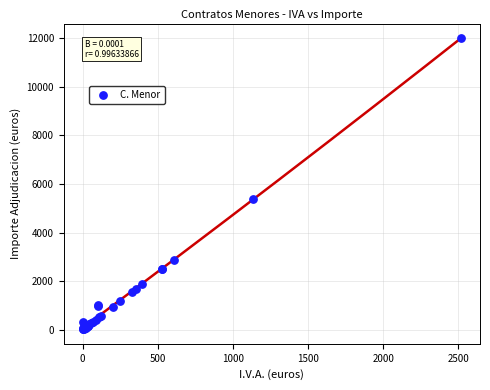

What Y value in the scatter plot is closest to 6013?

5386.1